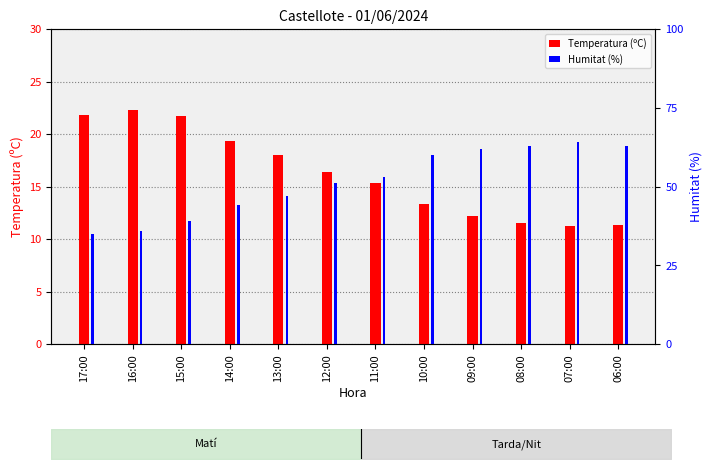

Where is Temperatura (ºC) nearest to the value 16?

12:00